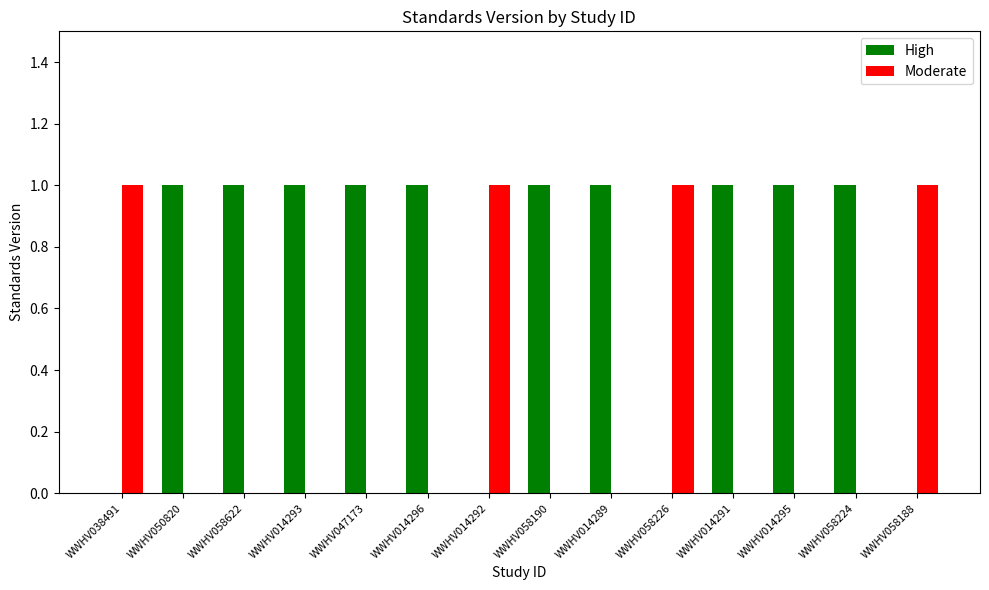

Which series has the largest total across all categories?

High